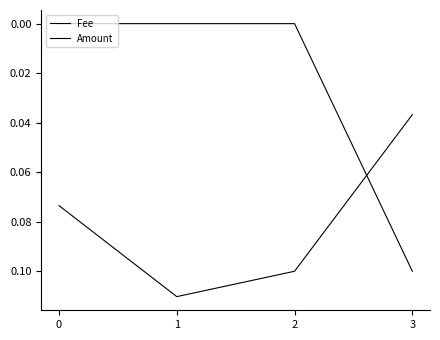

After their last crossing, which series has the higher values: Fee or Amount?

Amount